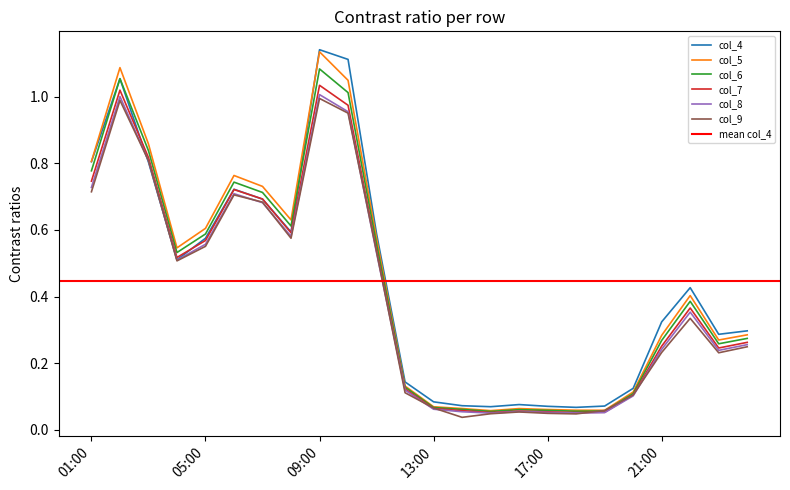

The col_5 series shows 0.1 at 12:00. True or false?

False